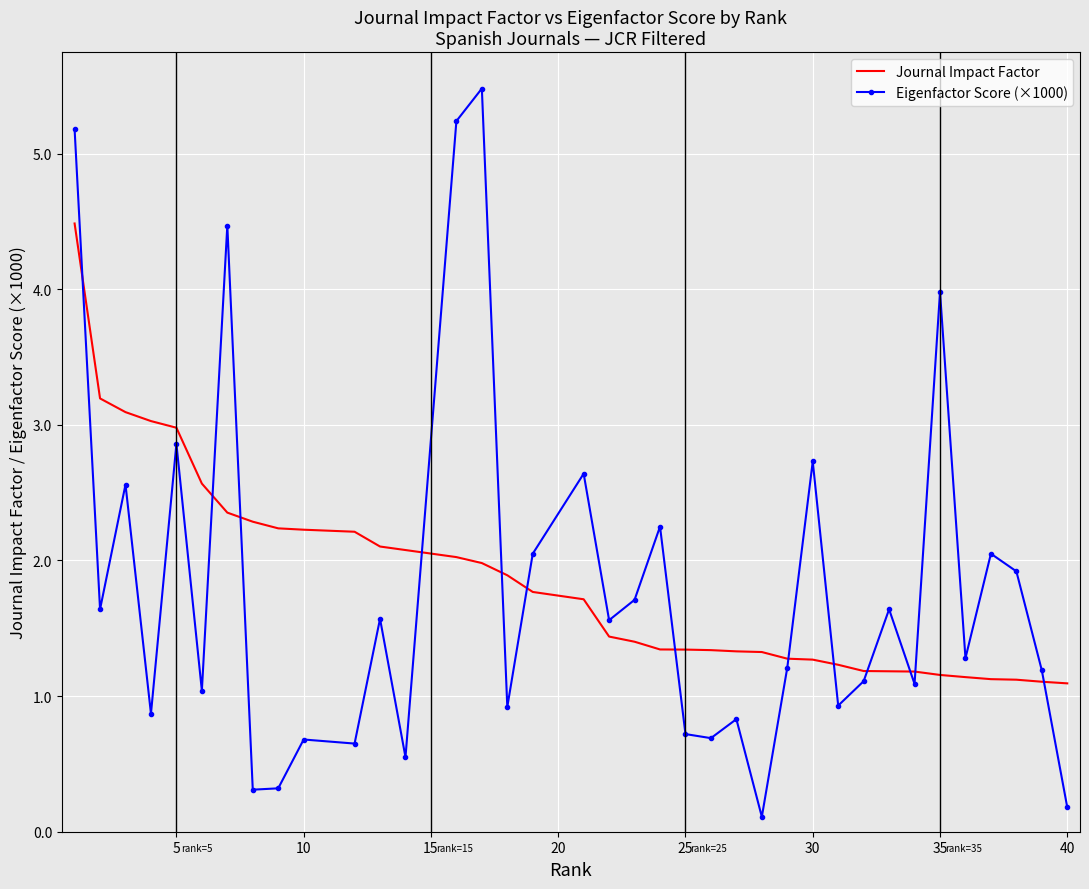

Which series ends up on top after the final intersection of Eigenfactor Score (×1000) and Journal Impact Factor?

Journal Impact Factor